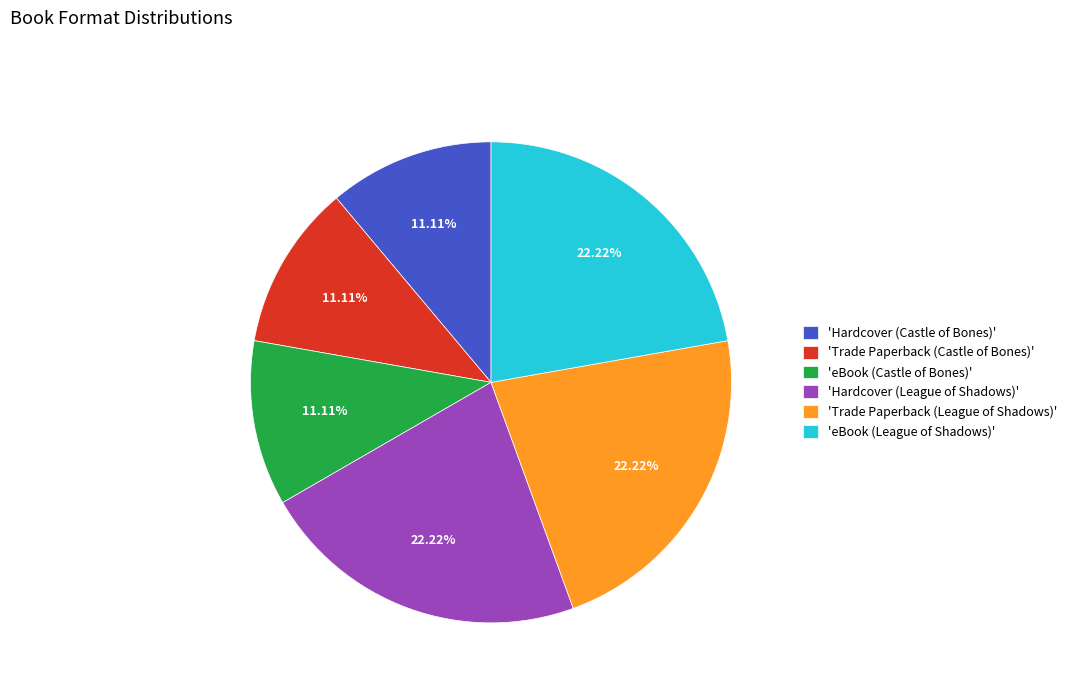

How many slices are in this pie chart?

6